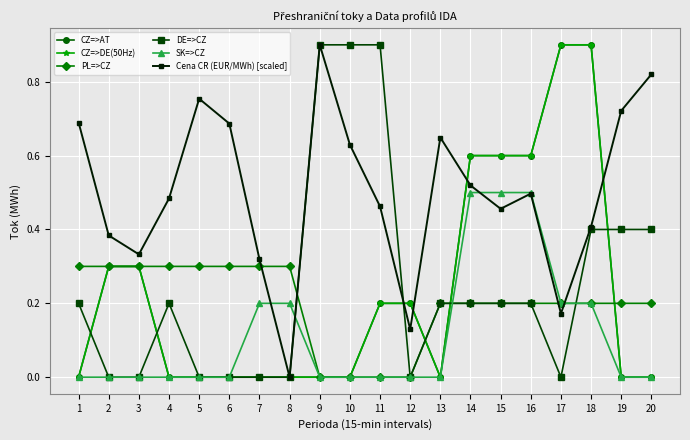

Does the chart have visible grid lines?

Yes